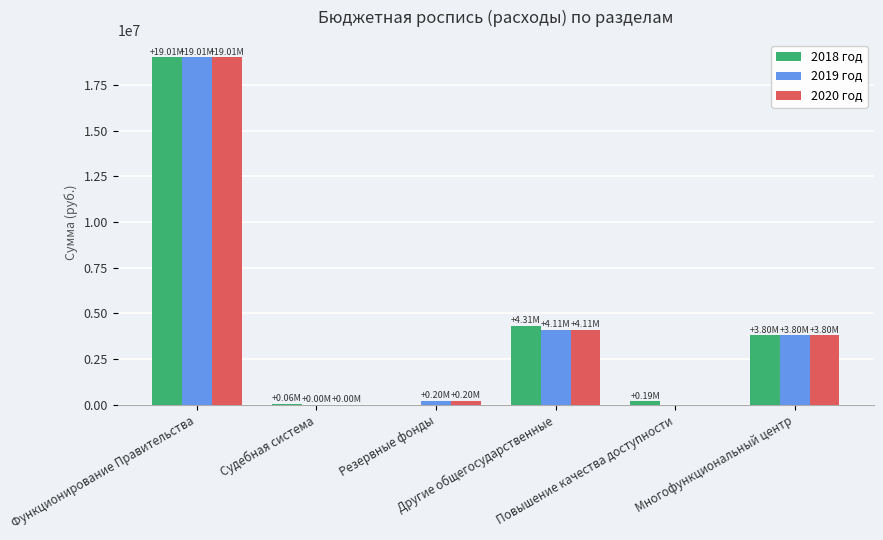

What is the difference between the second highest and minimum values in the 2020 год series?

4113016